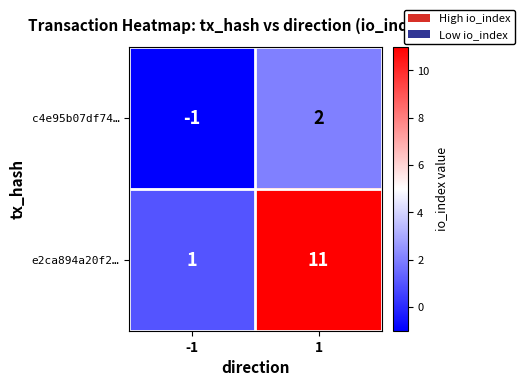

True or false: e2ca894a20f2… has a value of 1 at -1.

True